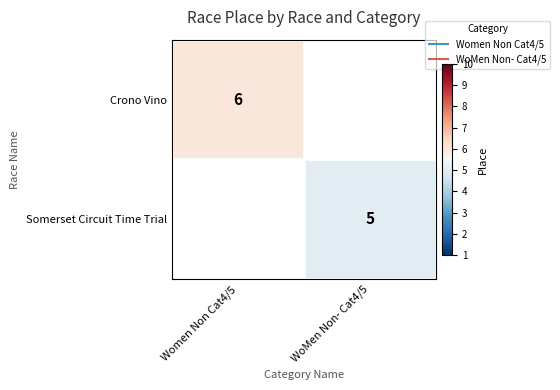

Which label corresponds to the largest value in the chart?

Women Non Cat4/5